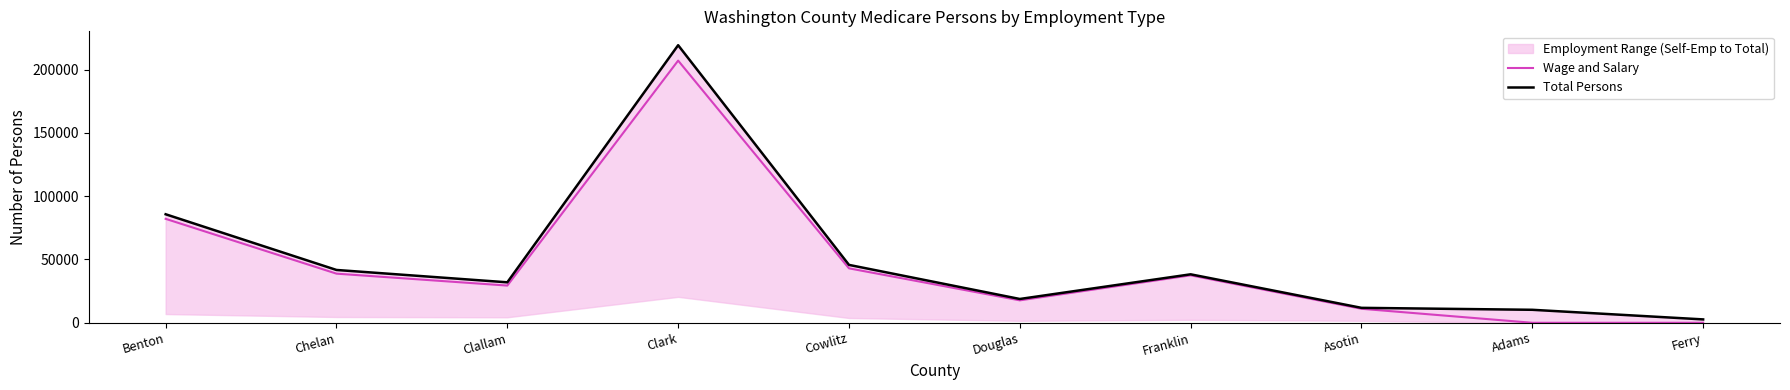

Is it true that Total Persons equals 4915 at Asotin?

False